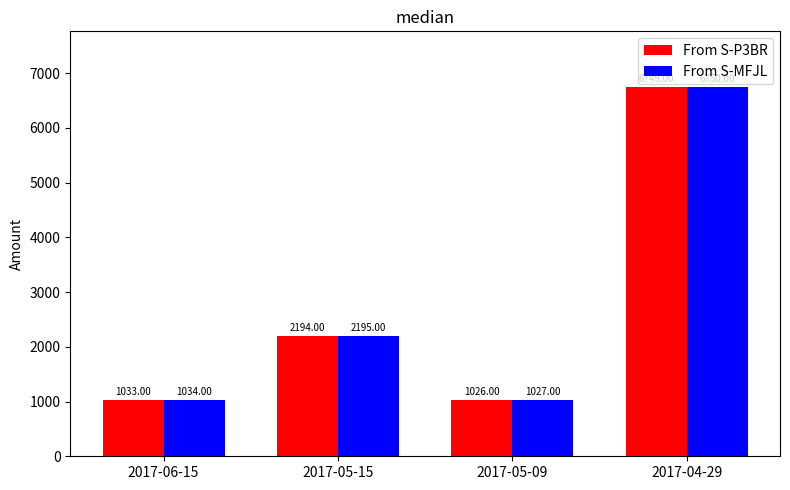

Reading left to right, extract all data points from this chart.

From S-P3BR: 1033	2194	1026	6749
From S-MFJL: 1034	2195	1027	6750